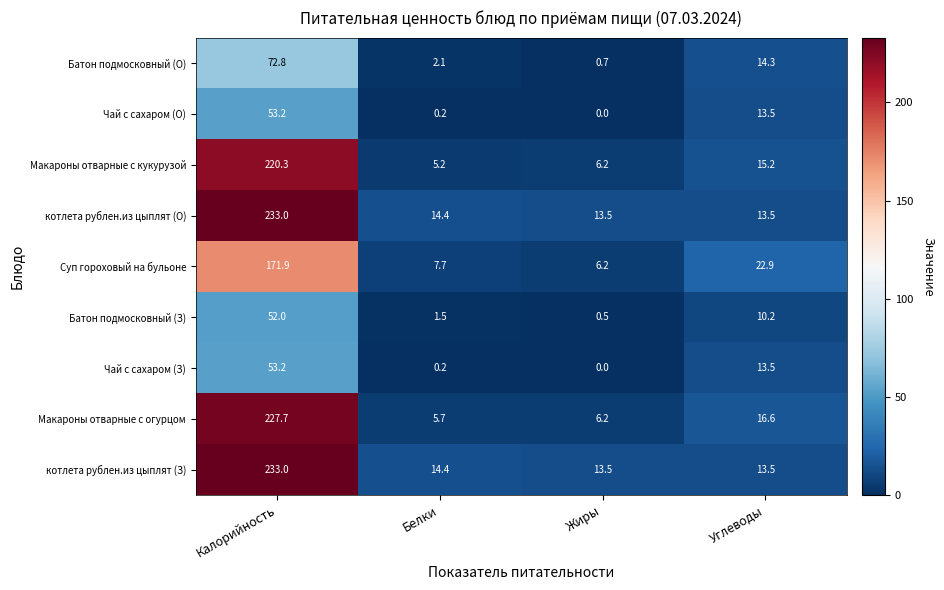

Read the Батон подмосковный (З) value at Калорийность.

52.0